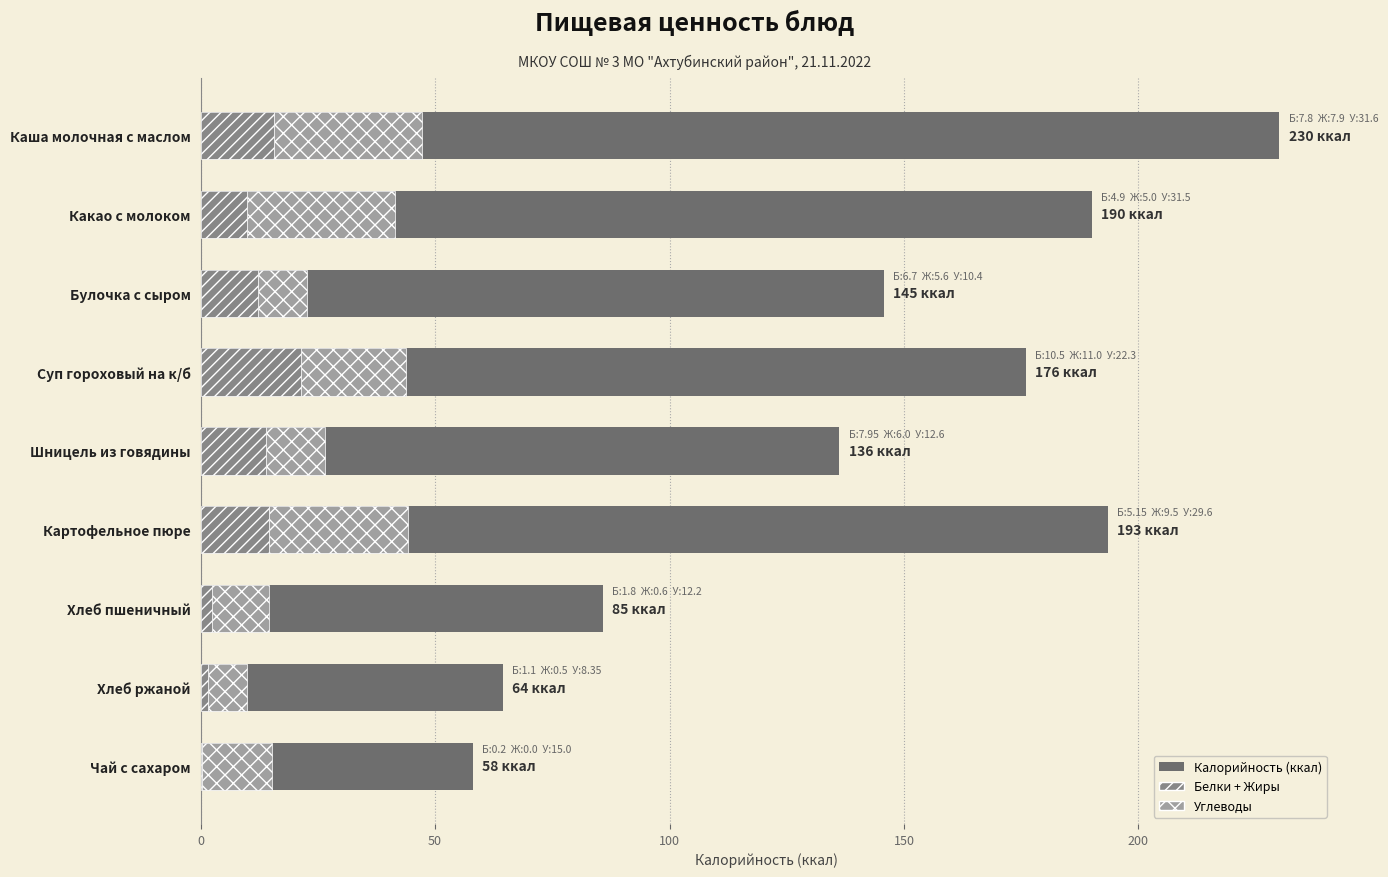

What is the difference between the maximum and minimum values in the Белки + Жиры series?

21.3